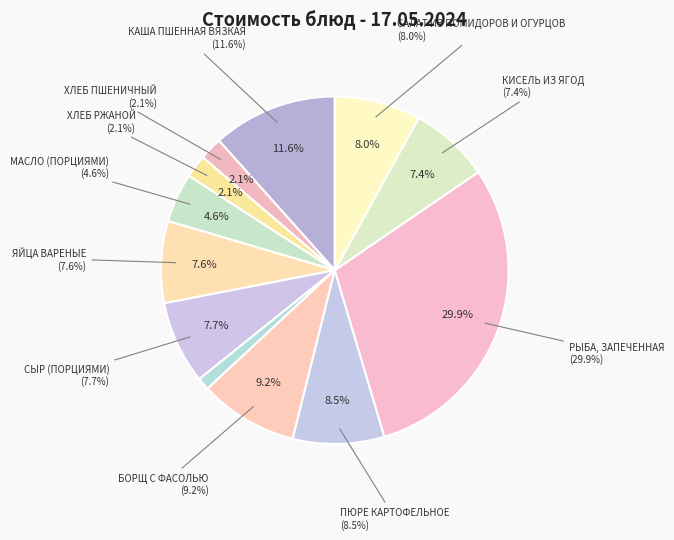

Is it true that ЯЙЦА ВАРЕНЫЕ is 20% of the pie?

False